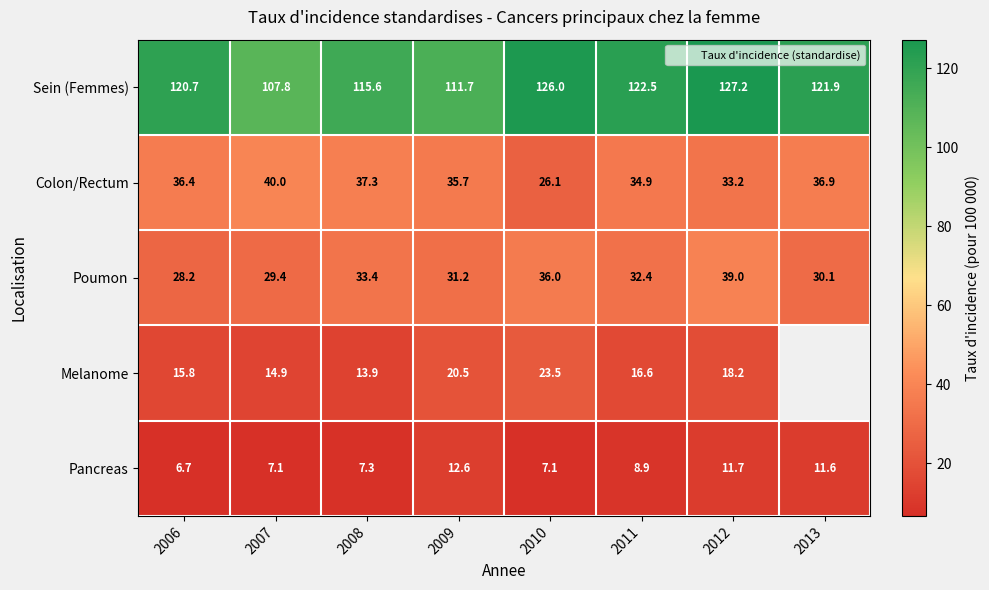

How many categories are shown in the chart?

8